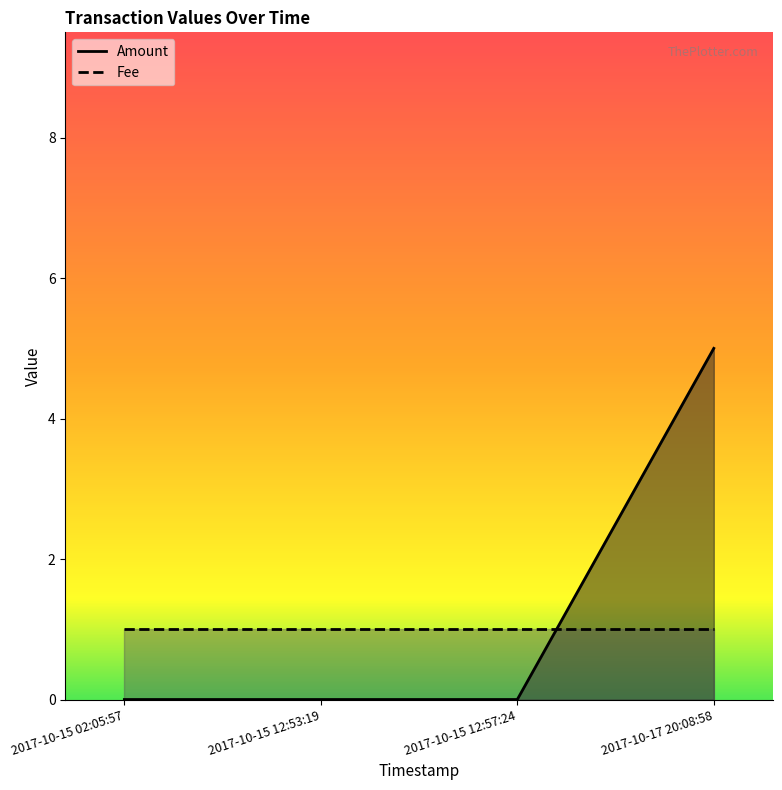

True or false: the data has more than 1 interior local peaks.

False